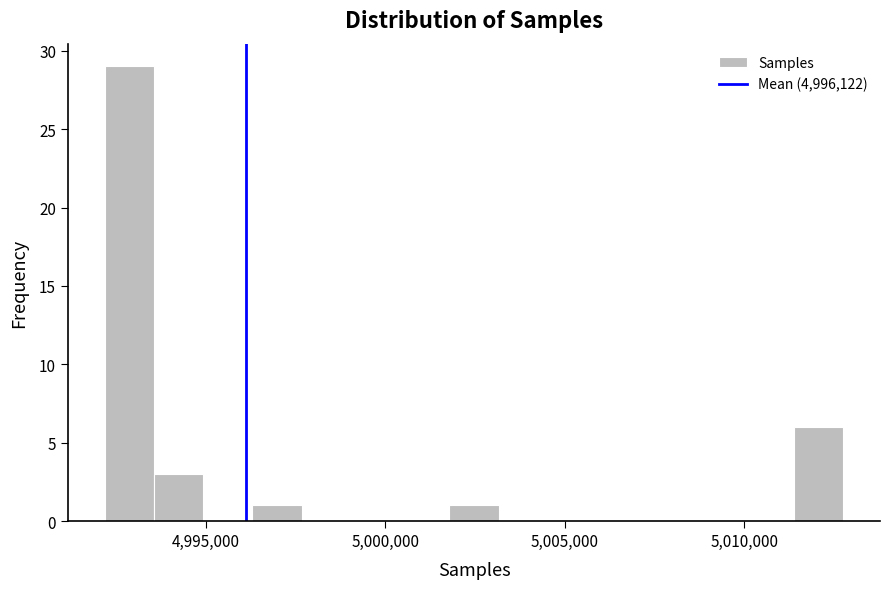

Around what value on the x-axis is the tallest bar? Give the approximate position of its centre, as read against the axis.

4993000